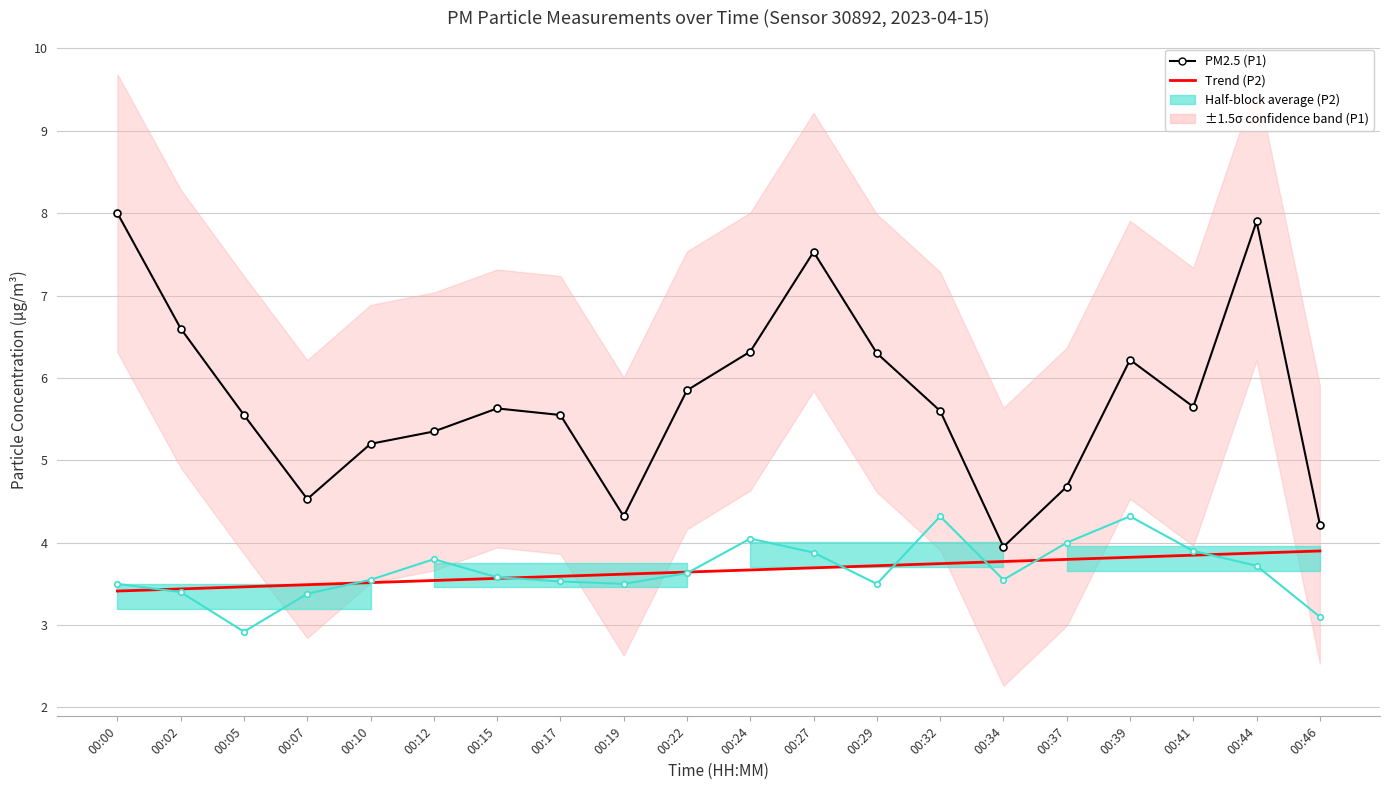

What is the difference between the PM10 (P2) values at 00:37 and 00:17?

0.5